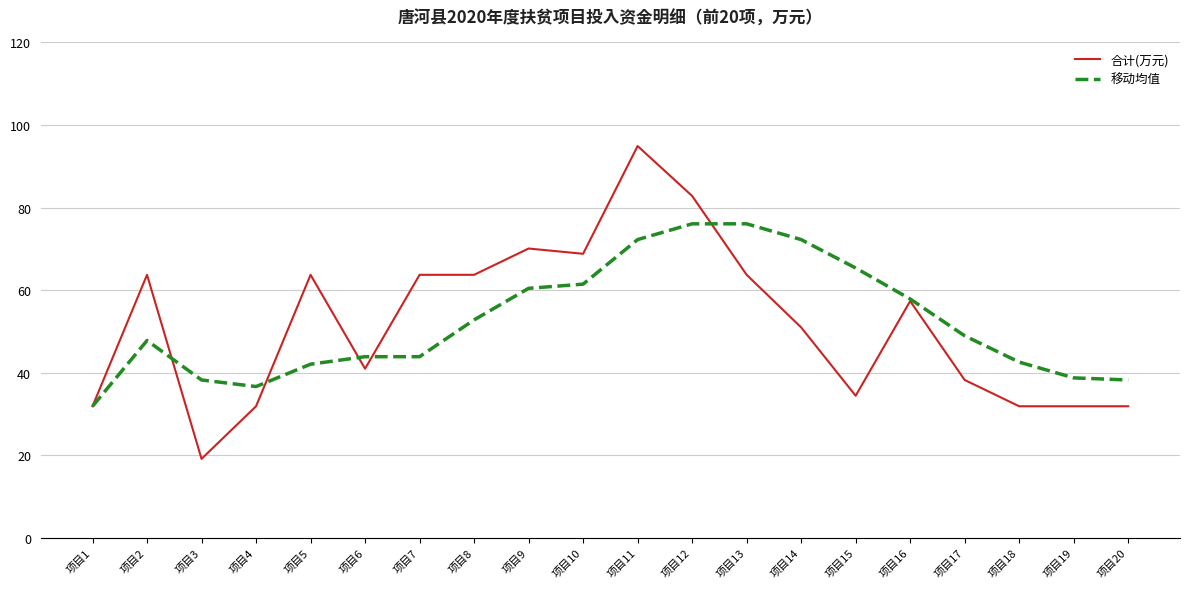

Which series has the widest spread of values?

合计(万元)